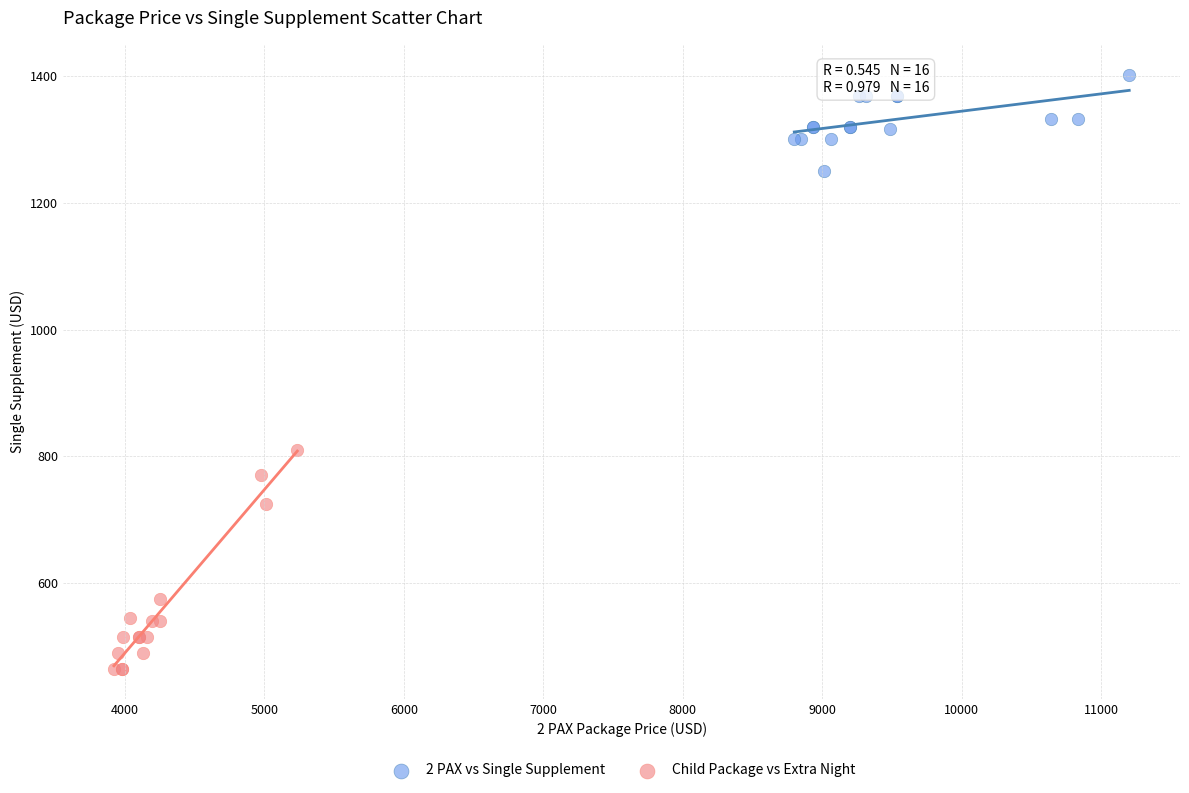

Which series has the widest spread of Y values?

Child Package vs Extra Night